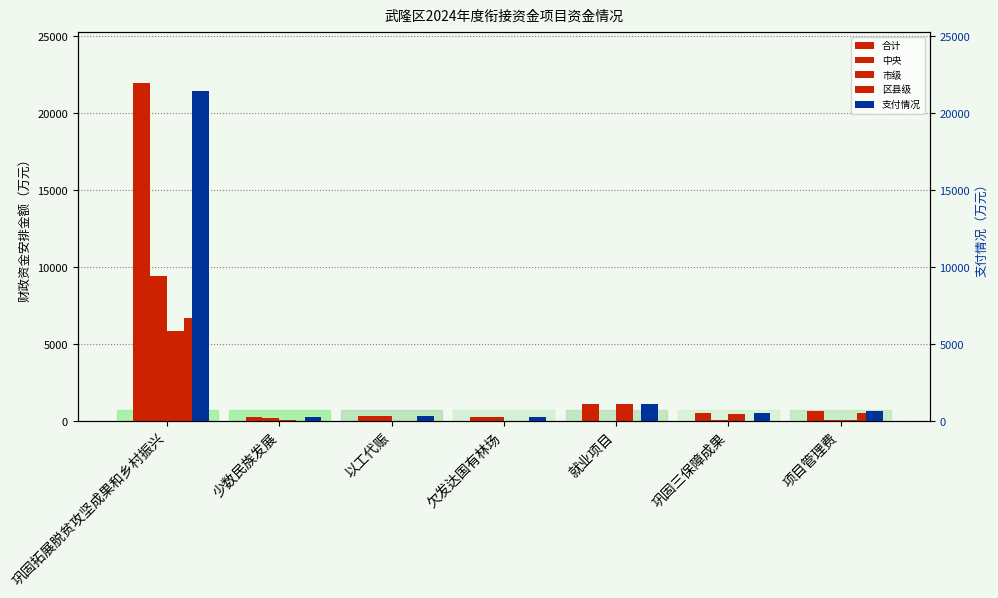

Reading right to left, list all the values displayed in this chart.

合计: 项目管理费=635.9	巩固三保障成果=533.4	就业项目=1142.5	欠发达国有林场=255.0	以工代赈=365.0	少数民族发展=276.0	巩固拓展脱贫攻坚成果和乡村振兴=21987.0
中央: 项目管理费=80.0	巩固三保障成果=93.4	就业项目=25.0	欠发达国有林场=255.0	以工代赈=365.0	少数民族发展=178.0	巩固拓展脱贫攻坚成果和乡村振兴=9398.0
市级: 项目管理费=47.0	巩固三保障成果=440.0	就业项目=1107.5	欠发达国有林场=0.0	以工代赈=0.0	少数民族发展=98.0	巩固拓展脱贫攻坚成果和乡村振兴=5889.0
区县级: 项目管理费=508.9	巩固三保障成果=0.0	就业项目=9.9	欠发达国有林场=0.0	以工代赈=0.0	少数民族发展=0.0	巩固拓展脱贫攻坚成果和乡村振兴=6700.0
支付情况: 项目管理费=633.4	巩固三保障成果=533.4	就业项目=1127.4	欠发达国有林场=249.5	以工代赈=311.0	少数民族发展=276.0	巩固拓展脱贫攻坚成果和乡村振兴=21444.9